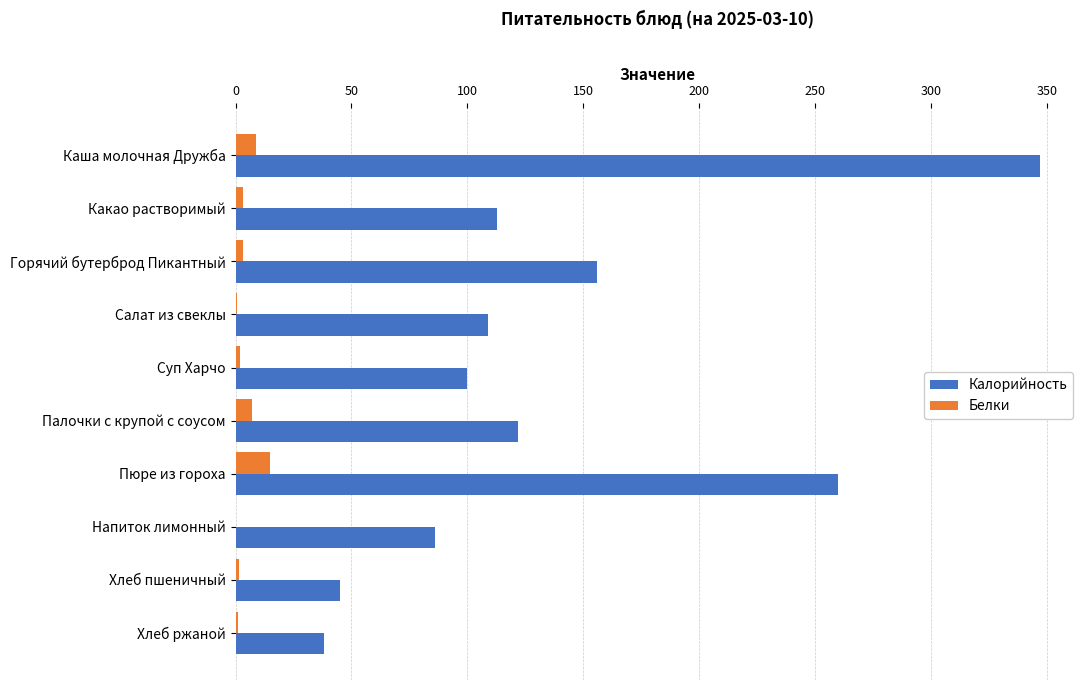

What is the sum of the Калорийность values at Напиток лимонный and Каша молочная Дружба?

433.0